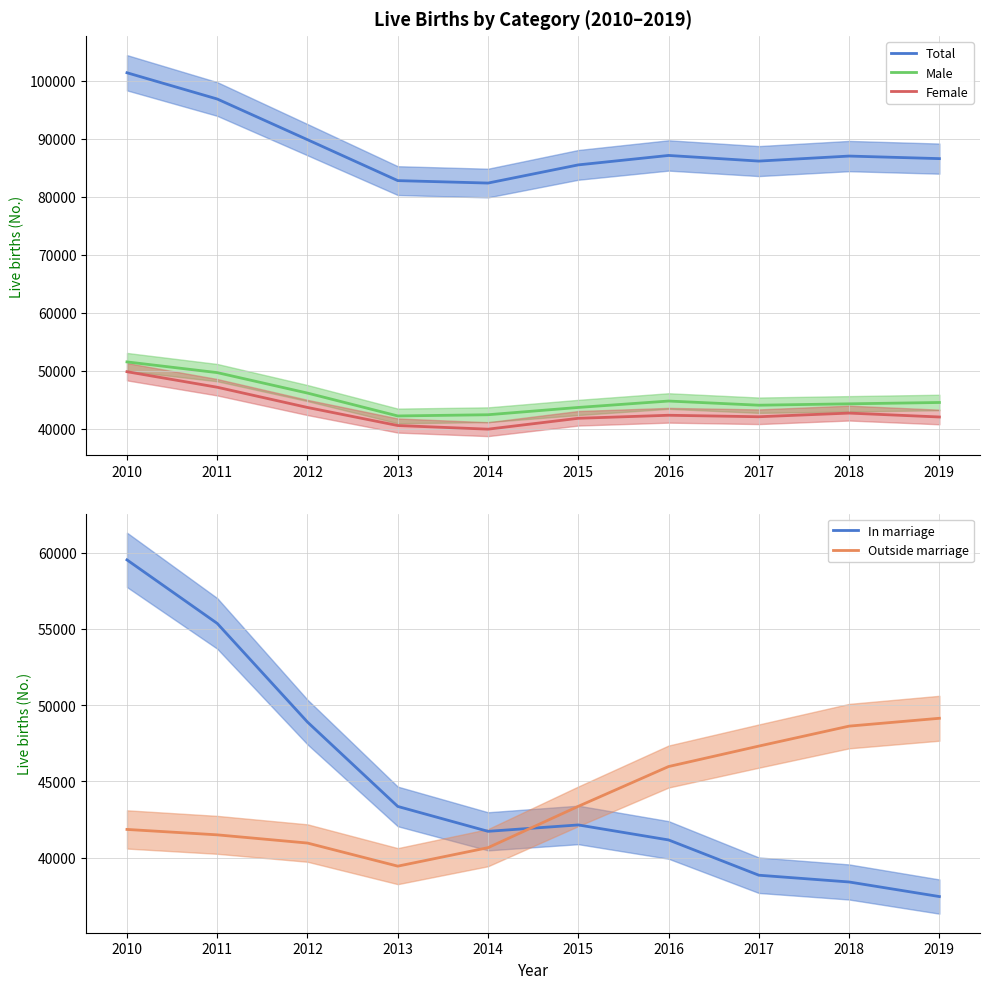

Where does the Outside marriage series first go above 43361?

2016